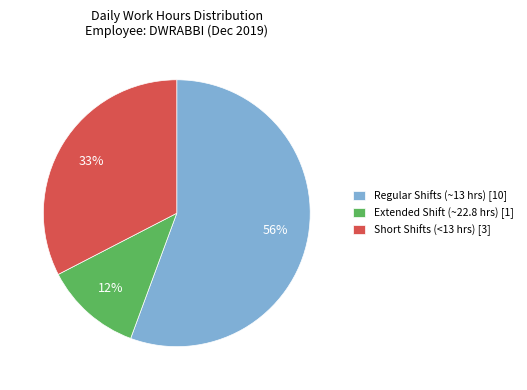

To the nearest percent, what percentage of the pie is Short Shifts (<13 hrs) [3]?

33%